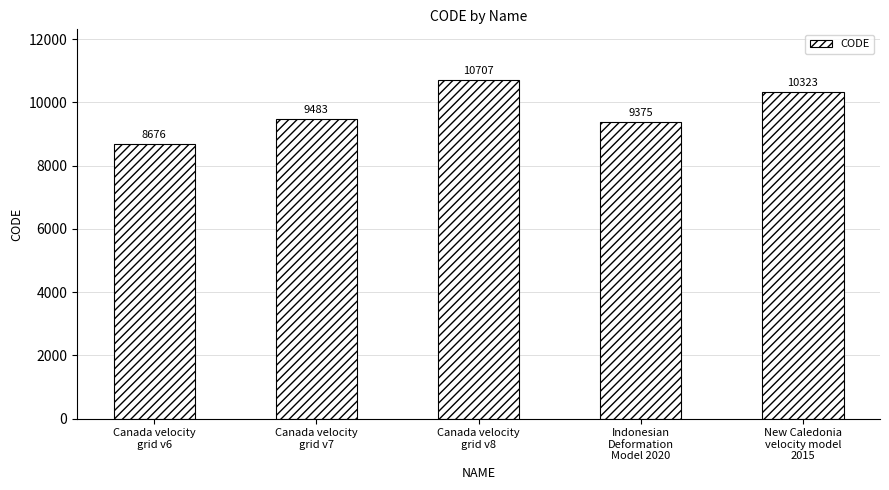

Where is the data nearest to the value 9691?

Canada velocity
grid v7